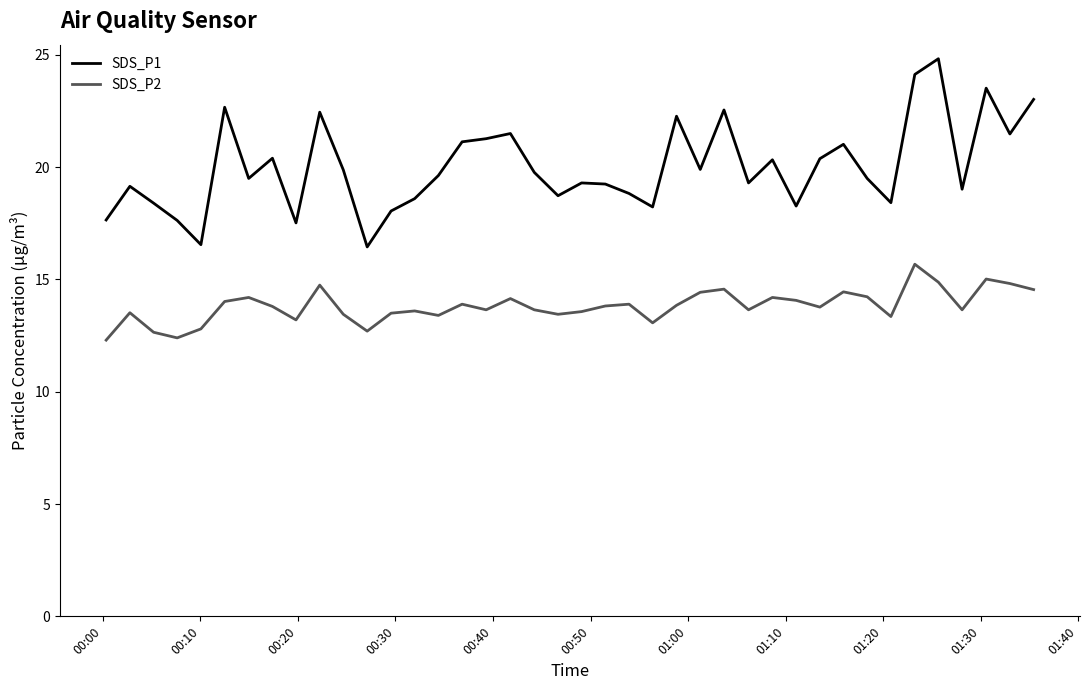

True or false: SDS_P2 and SDS_P1 intersect in this chart.

False